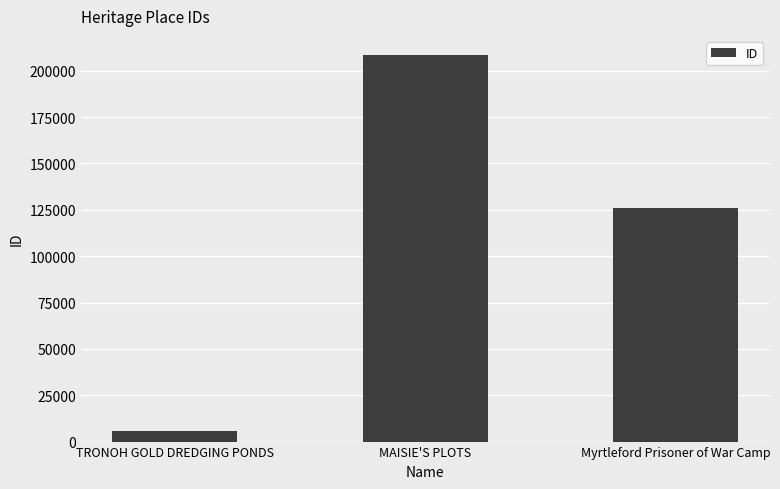

What is the change in value from TRONOH GOLD DREDGING PONDS to Myrtleford Prisoner of War Camp?

+120647